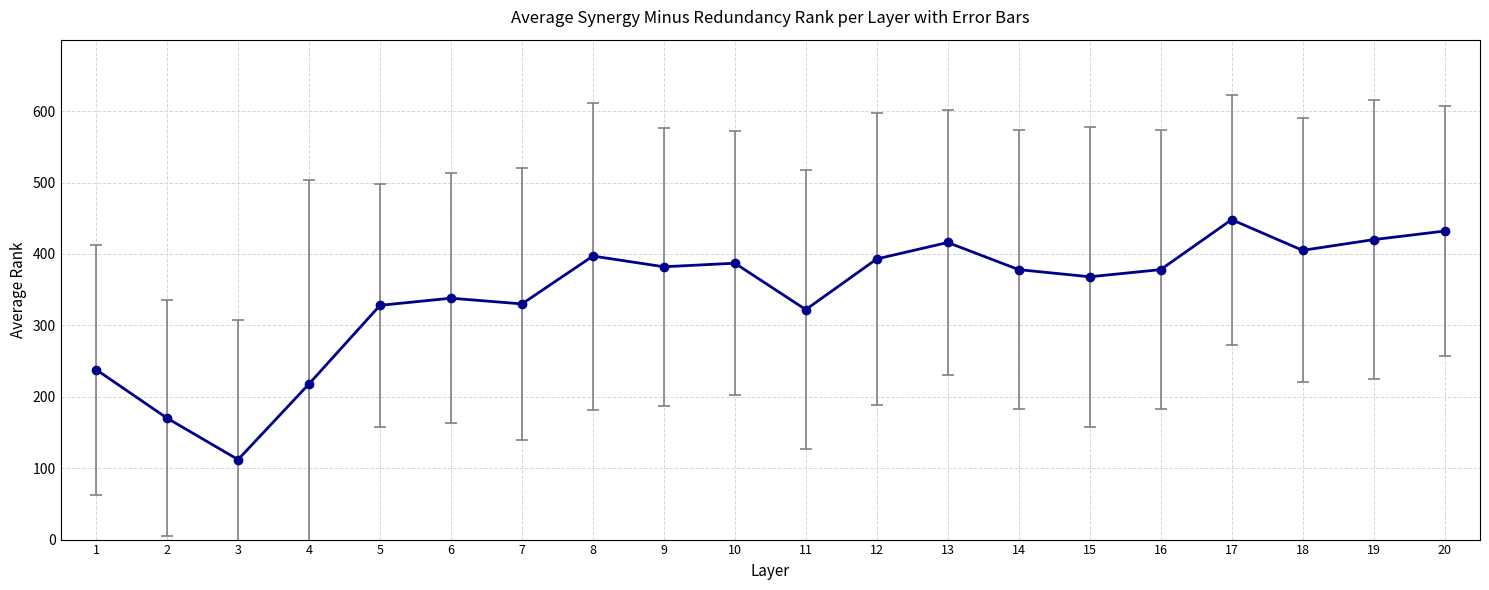

Which has a higher value, 10 or 6?

10